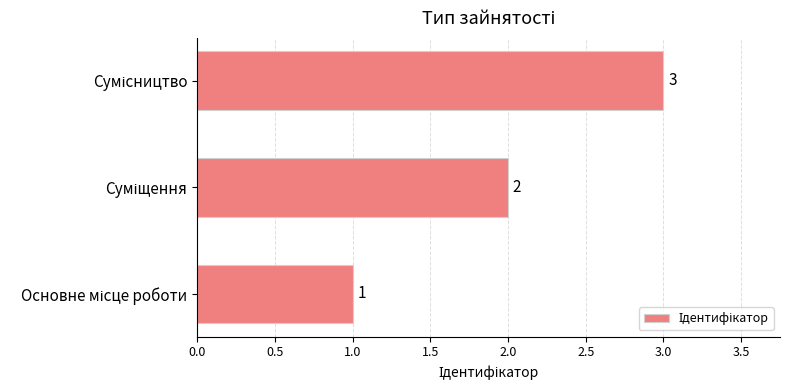

What is the greatest value displayed?

3